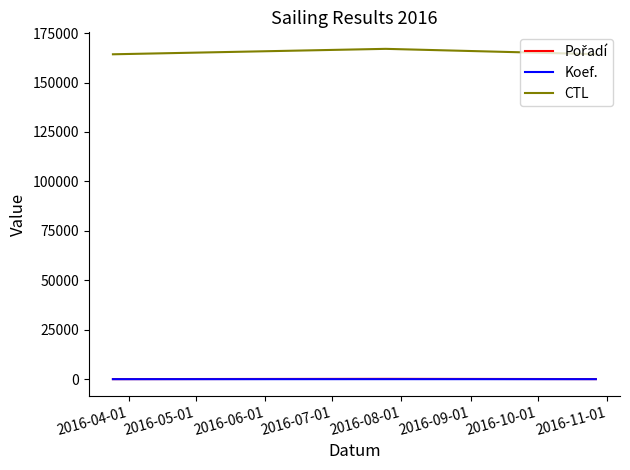

What is the maximum value shown in the chart?

167028